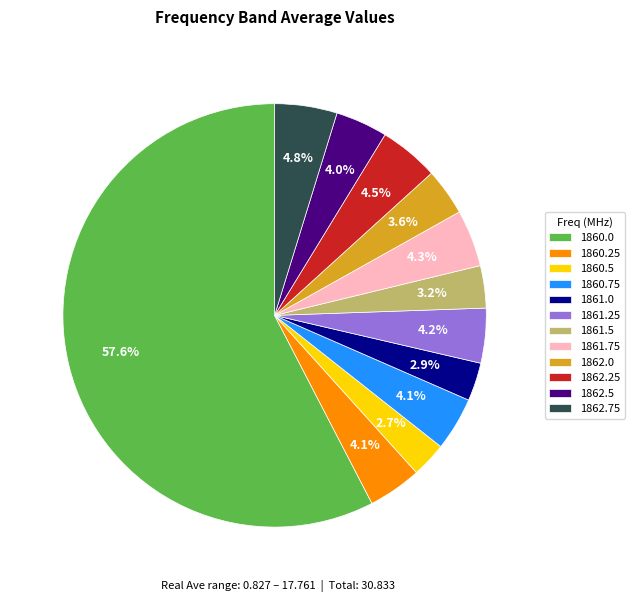

Combined, do 1861.5 and 1860.25 account for over 50%?

No